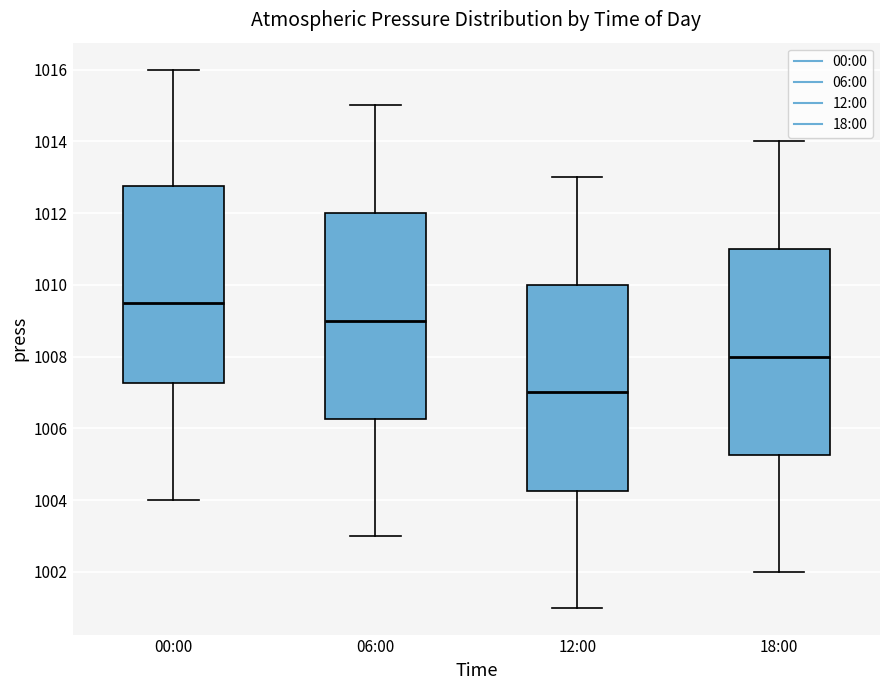

Reading left to right, read every box against the y-axis: the position of its median line, the range the box covers, and the ends of its whiskers. The values are not printed on the chart, so give them approximately, as read against the axis.

00:00: median 1009.6, box 1007.2 to 1012.8, whiskers 1004.0 to 1016.0
06:00: median 1009.0, box 1006.2 to 1012.0, whiskers 1003.0 to 1015.0
12:00: median 1007.0, box 1004.2 to 1010.0, whiskers 1001.0 to 1013.0
18:00: median 1008.0, box 1005.2 to 1011.0, whiskers 1002.0 to 1014.0